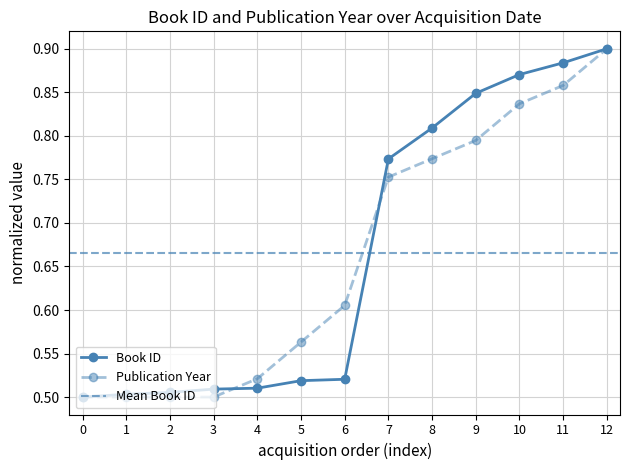

Which series has the widest spread of values?

Book ID